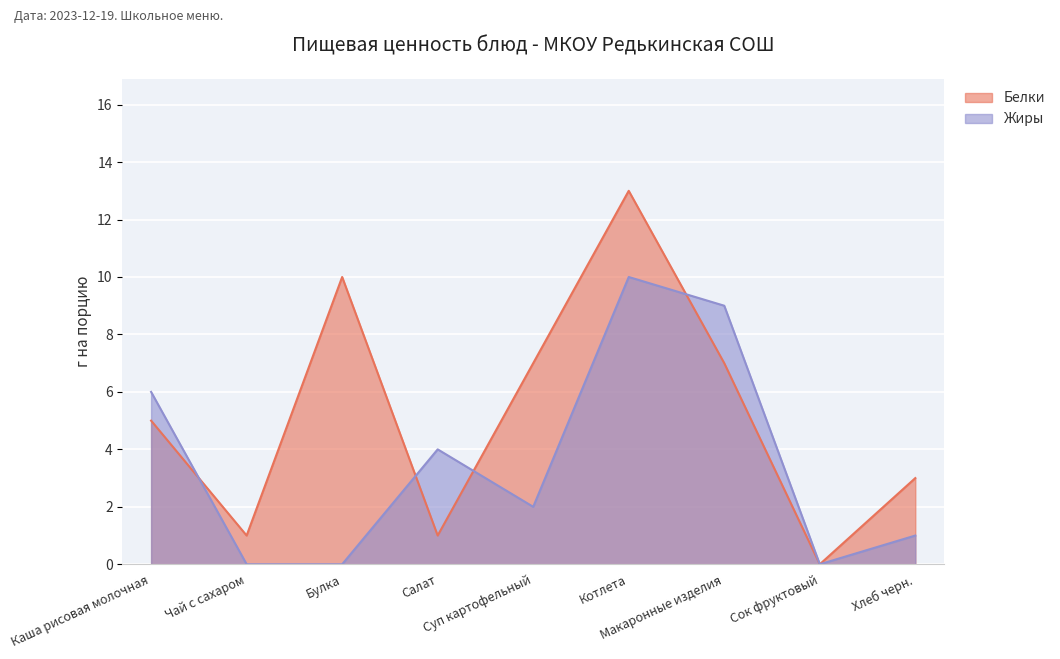

How many categories are shown in the chart?

9